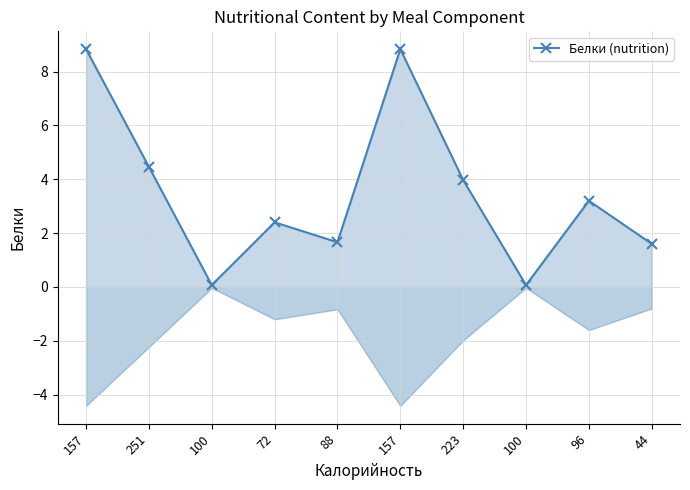

Rank the categories by value from lowest to highest.

100, 100, 44, 88, 72, 96, 223, 251, 157, 157